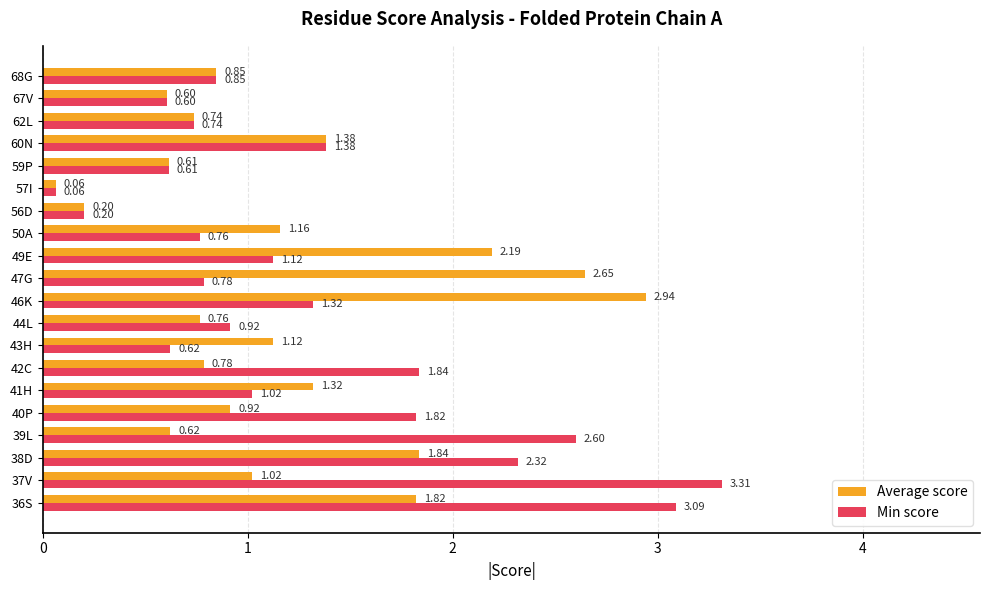

How many data points does each series have?

20